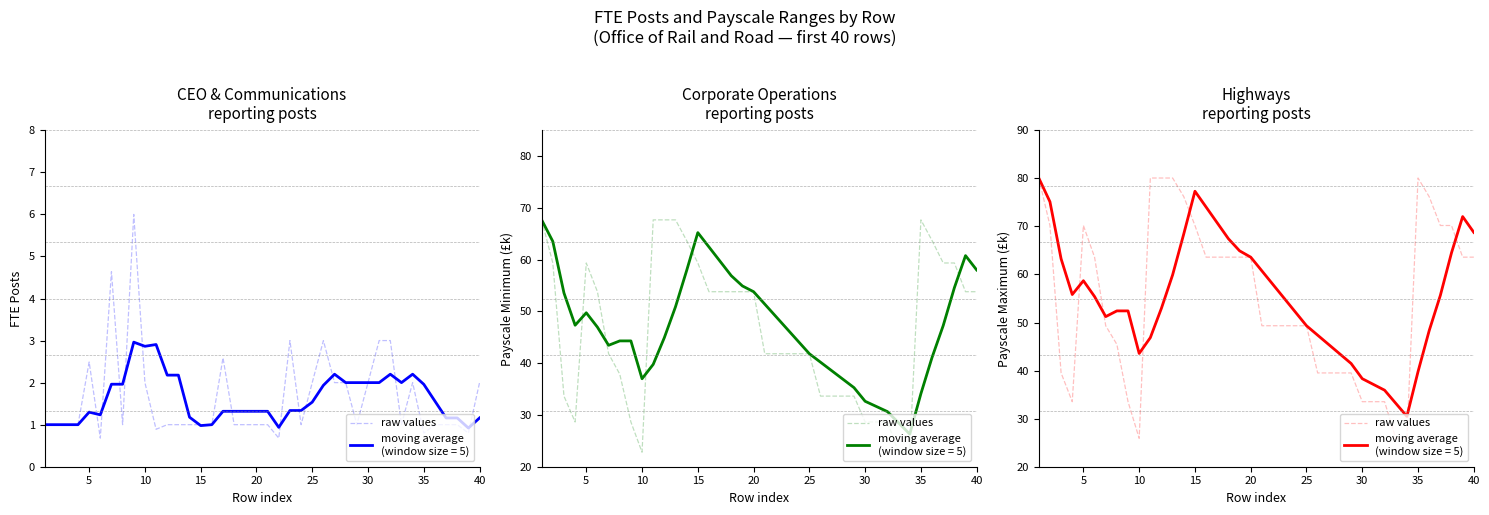

What is the value of the 3rd point from the left?

39.5